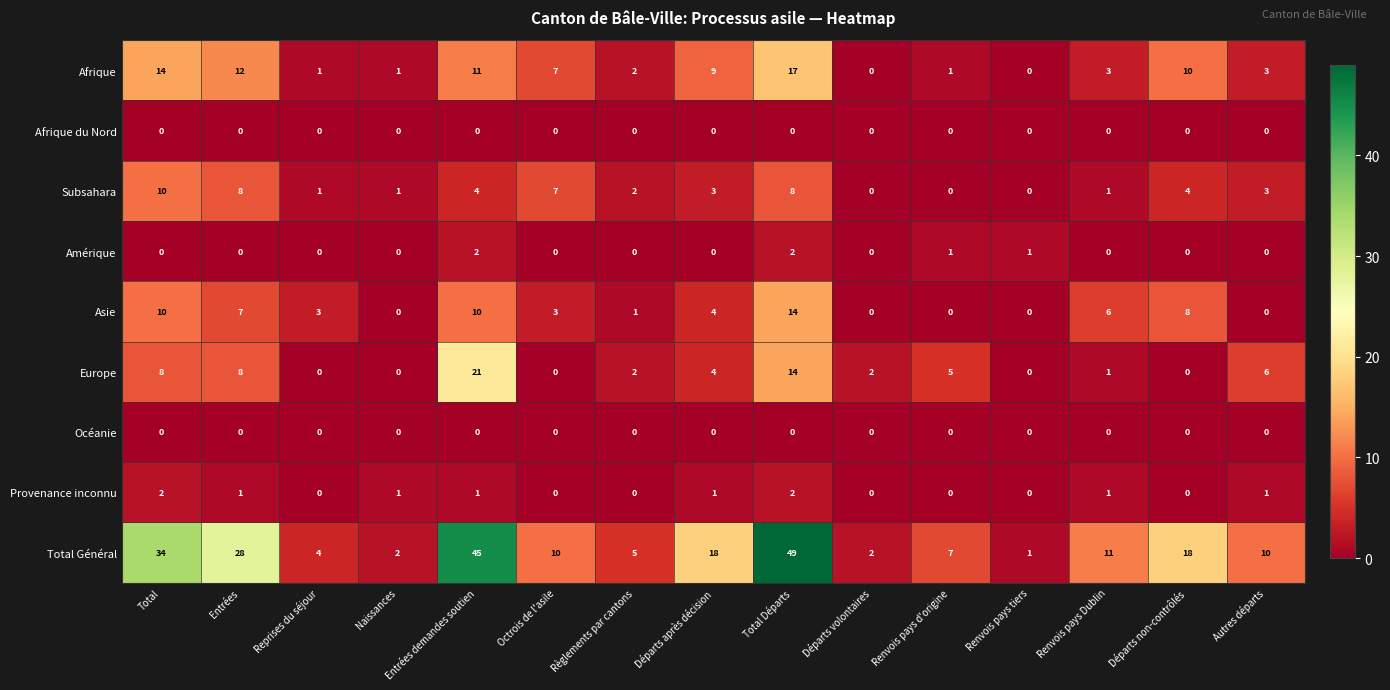

At how many categories does at least one series exceed 26?

4